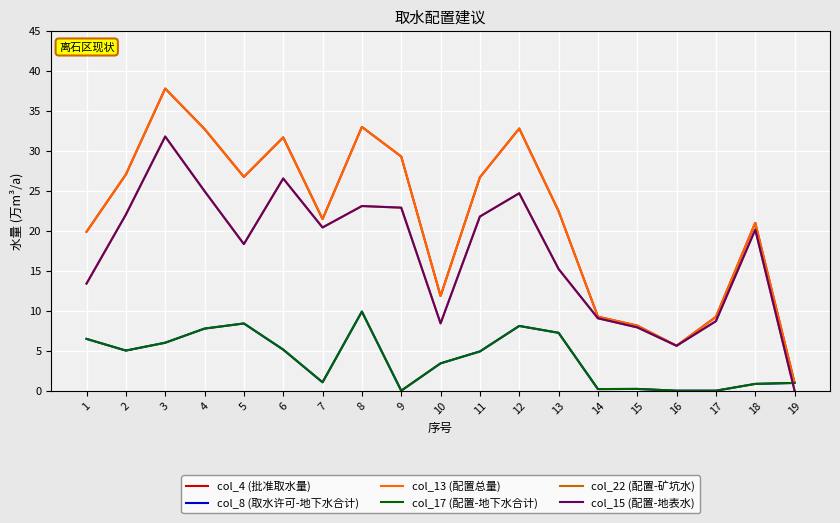

Which label corresponds to the largest value in the chart?

3